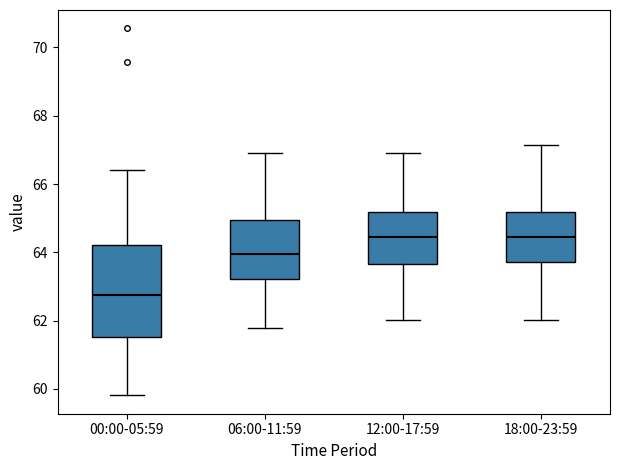

Reading left to right, read every box against the y-axis: the position of its median line, the range the box covers, and the ends of its whiskers. The values are not printed on the chart, so give them approximately, as read against the axis.

00:00-05:59: median 62.8, box 61.6 to 64.2, whiskers 59.8 to 66.4
06:00-11:59: median 64.0, box 63.2 to 65.0, whiskers 61.8 to 67.0
12:00-17:59: median 64.4, box 63.6 to 65.2, whiskers 62.0 to 67.0
18:00-23:59: median 64.4, box 63.8 to 65.2, whiskers 62.0 to 67.2